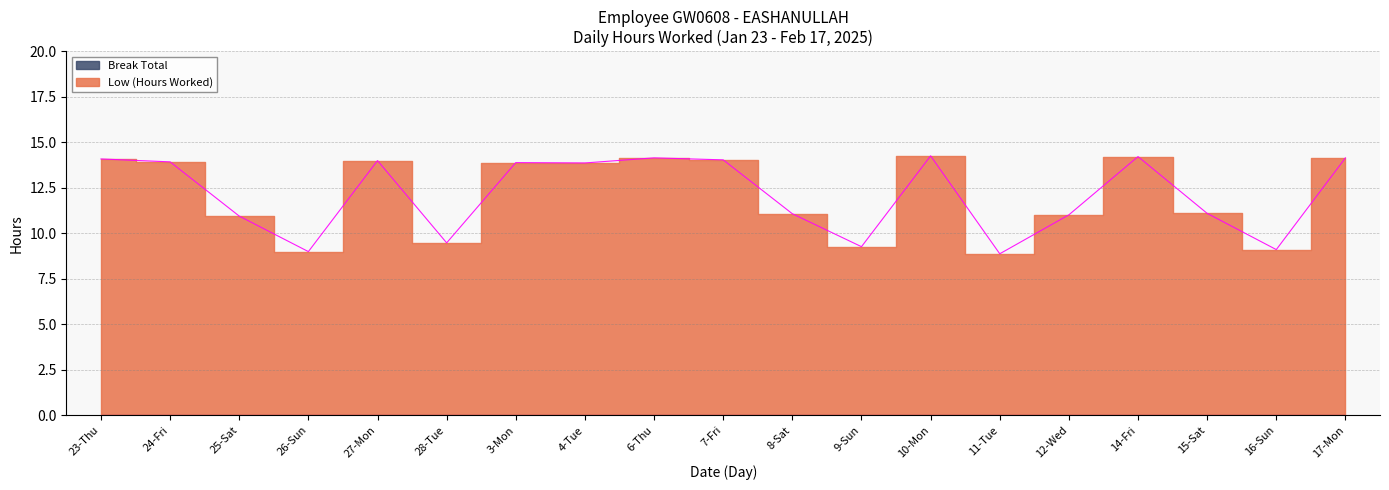

The value at 4-Tue is 4.9. True or false?

False